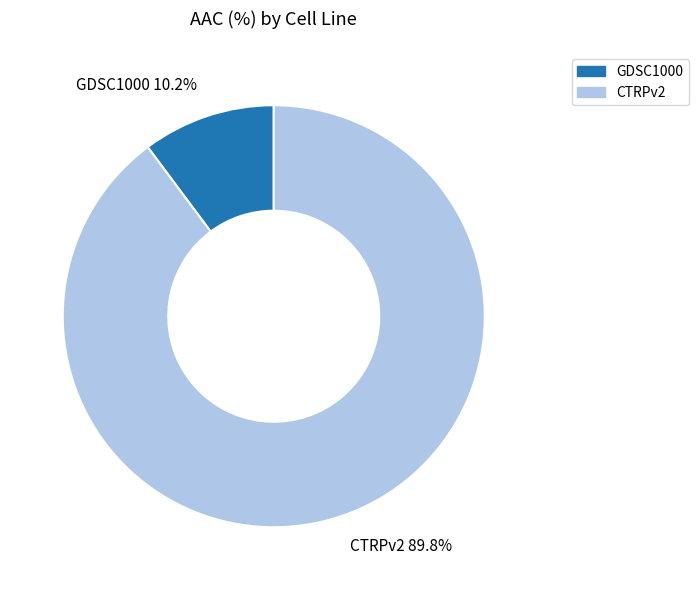

Which category has the biggest portion of the pie?

CTRPv2